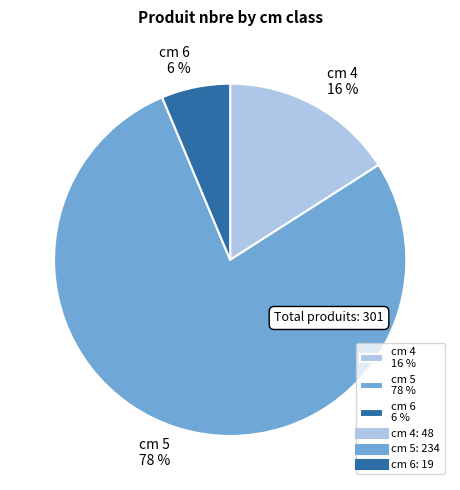

Which slice represents more than half of the pie?

cm 5 78 %